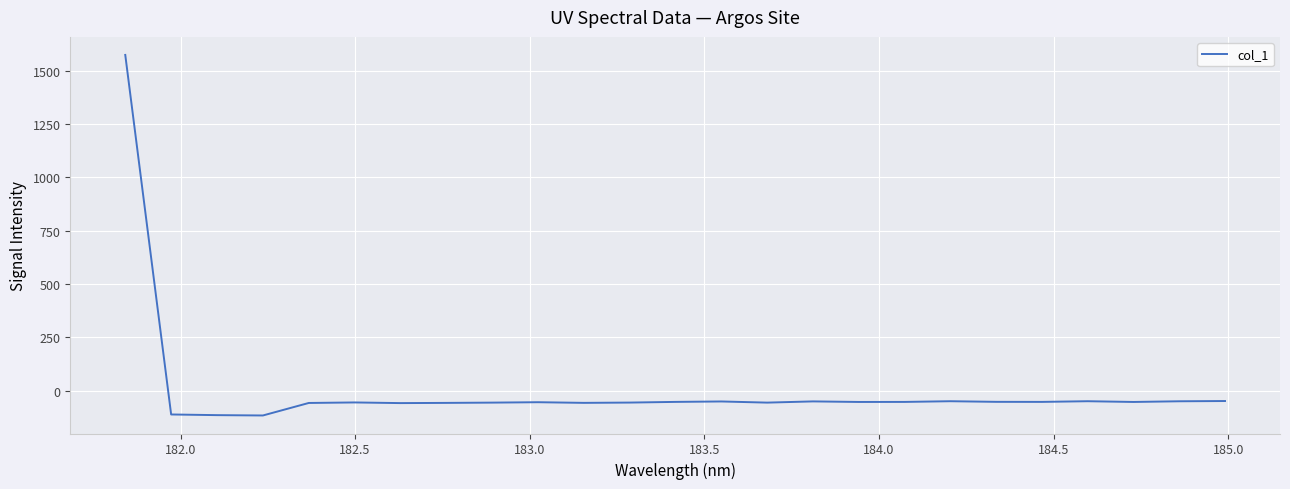

What is the greatest value displayed?

1573.3